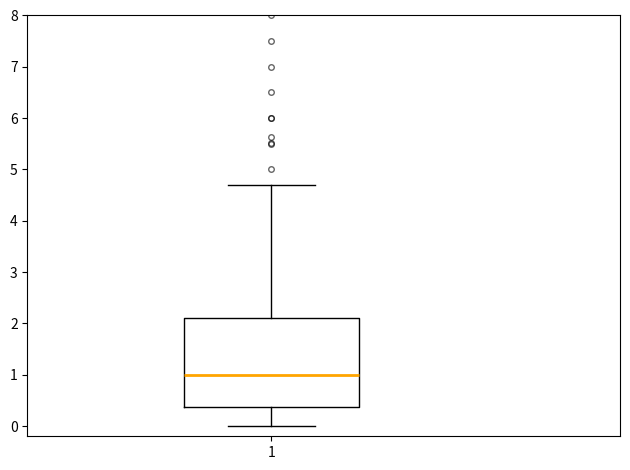

Read this box plot against the y-axis: the position of the median line, the range covered by the box, and the ends of both whiskers. The values are not printed on the chart, so give them approximately, as read against the axis.

median 1.0, box 0.4 to 2.1, whiskers 0.0 to 4.7